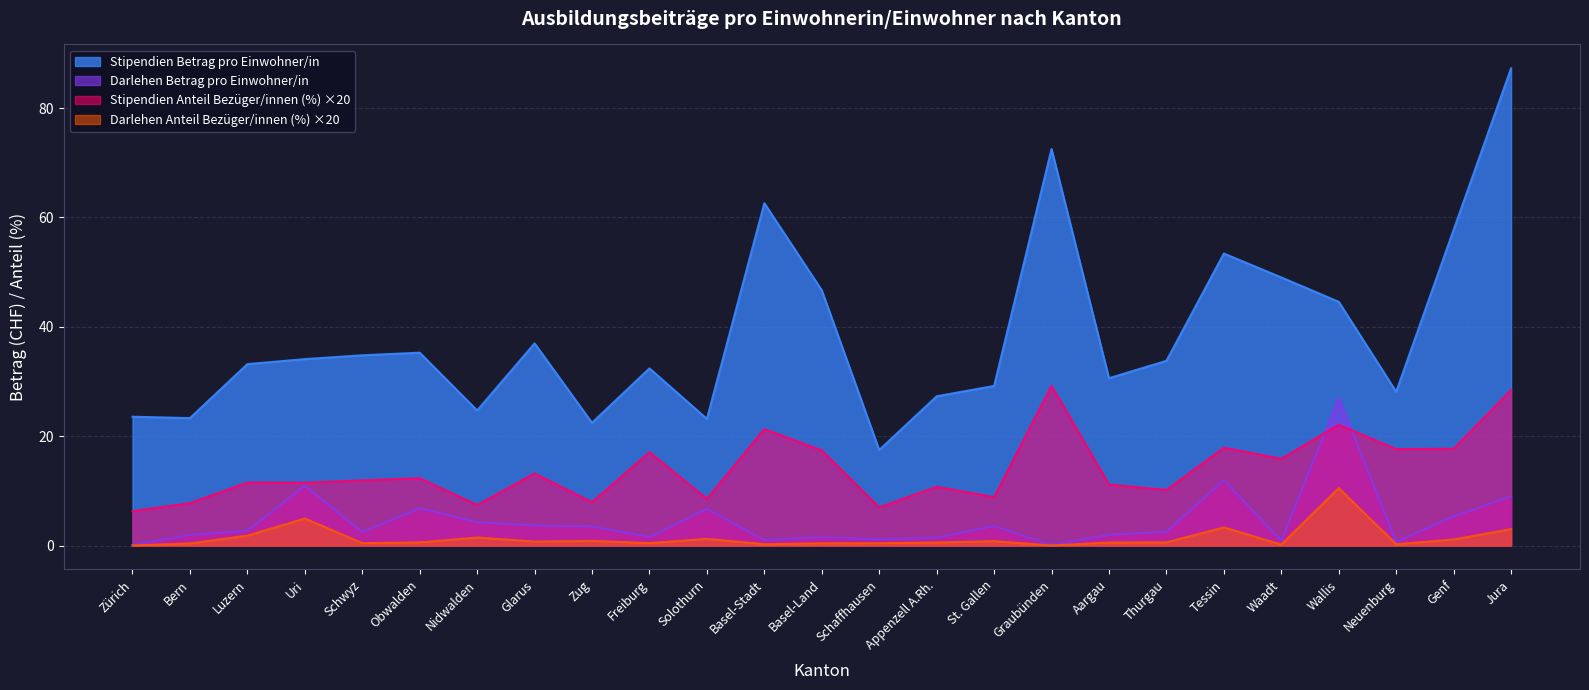

What position from the left is Zug?

9